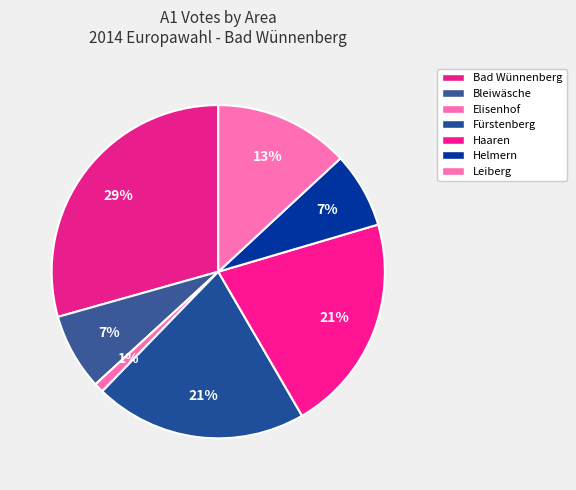

To the nearest percent, what portion does Leiberg represent?

13%